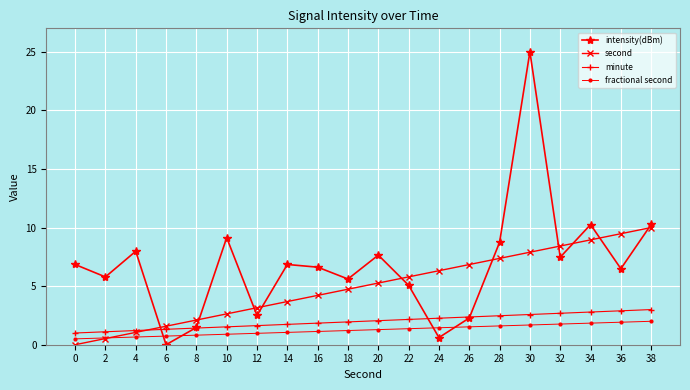

What is the value of the minute point at the 16th from the left?

2.6